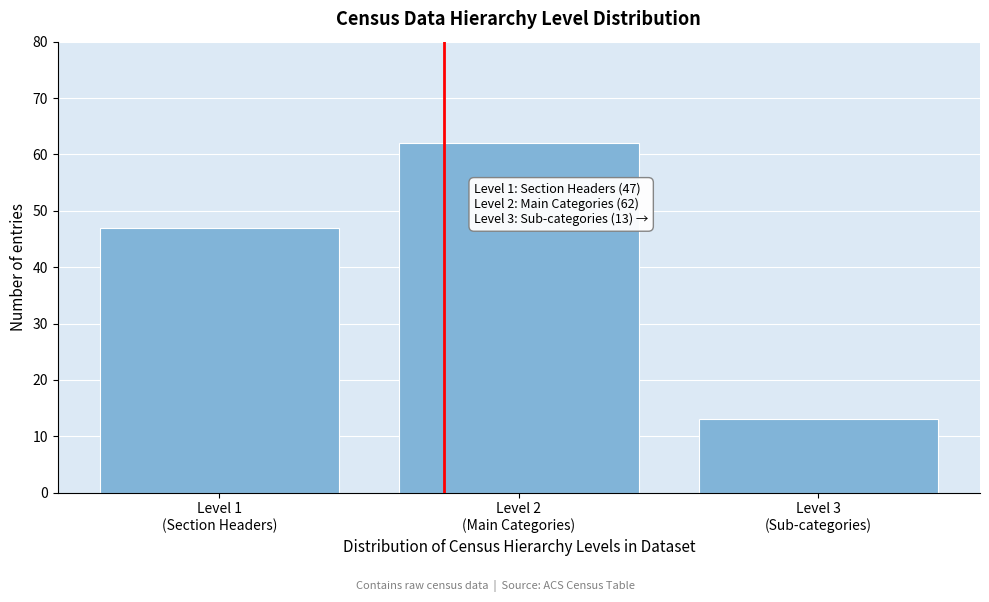

Reading right to left, extract all data points from this chart.

13	62	47